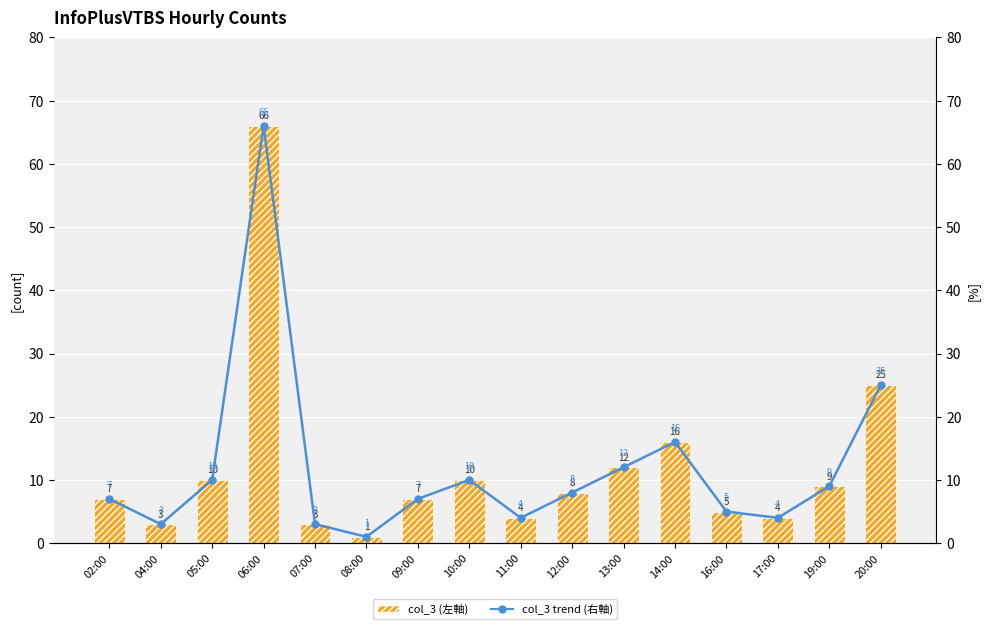

Between 20:00 and 11:00, which is larger?

20:00